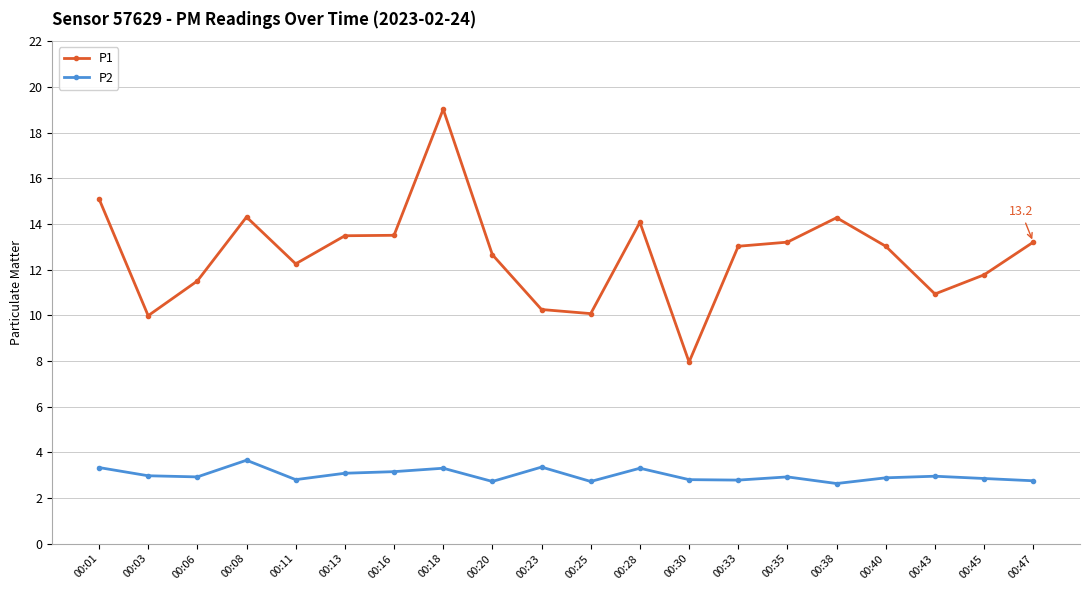

At 00:28, list the series in order from largest to smallest.

P1, P2